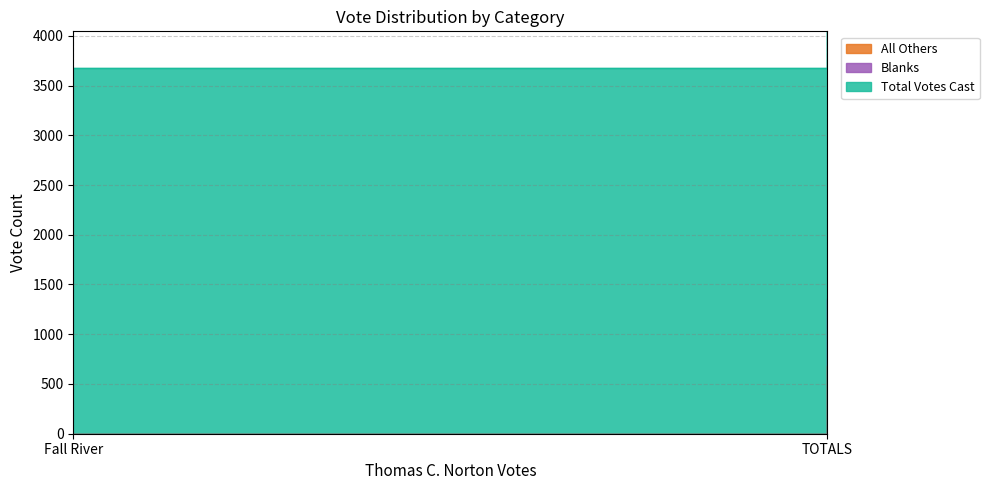

What are all the series names shown in the legend?

All Others, Blanks, Total Votes Cast